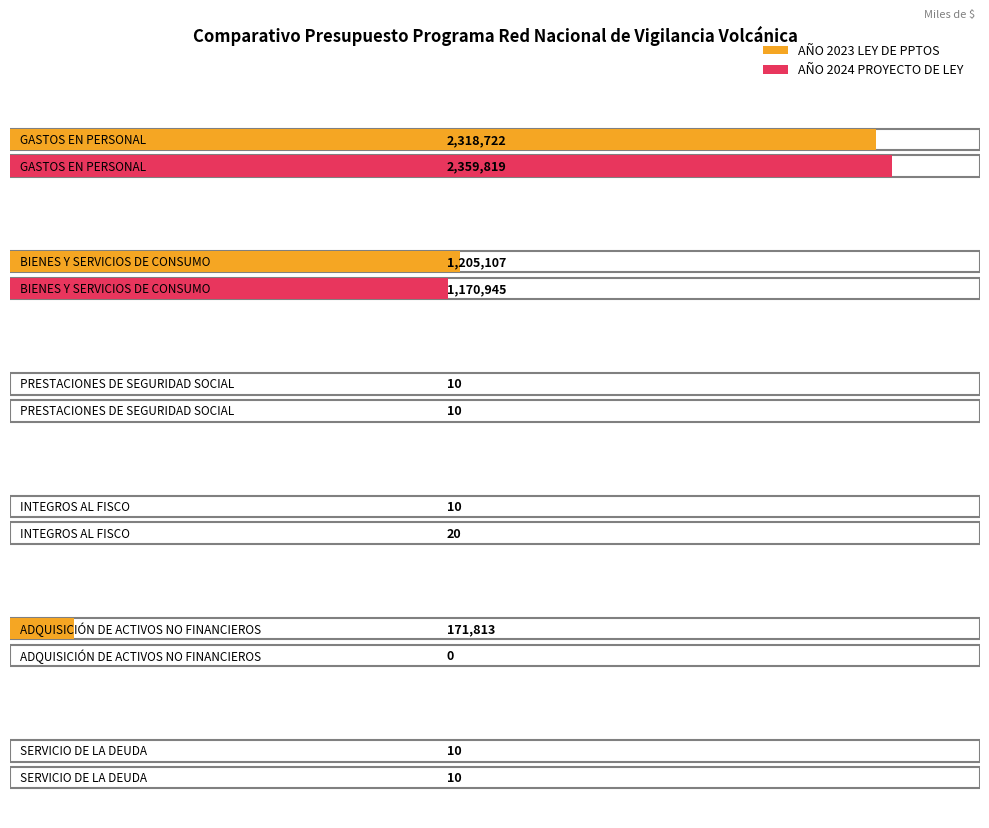

How many values in the AÑO 2023 LEY DE PPTOS series exceed 171813?

2